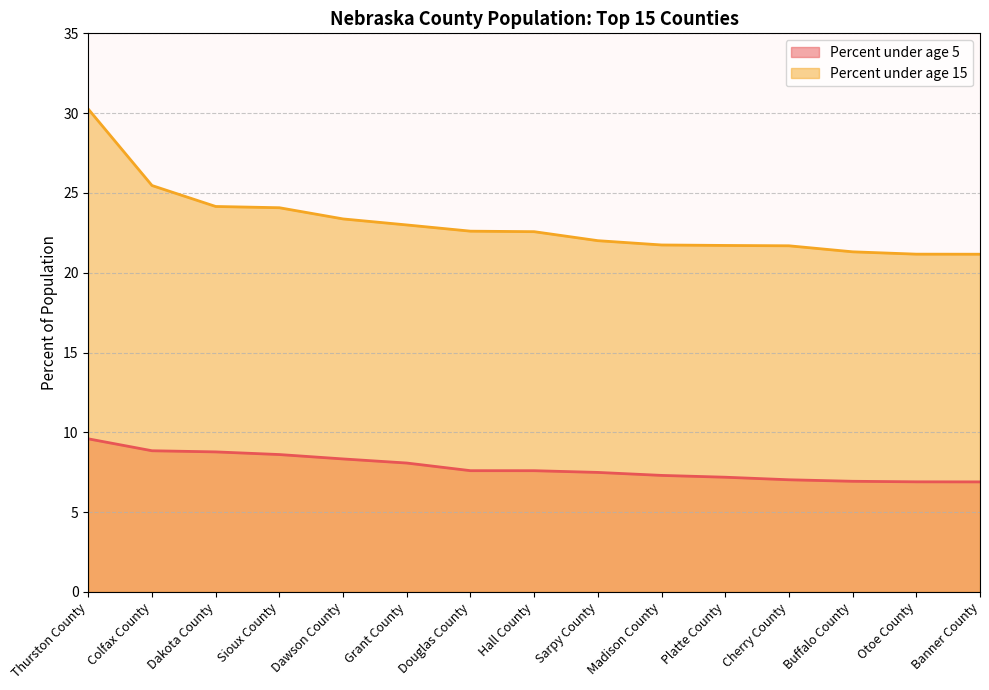

How many data points in Percent under age 5 are less than 7?

3